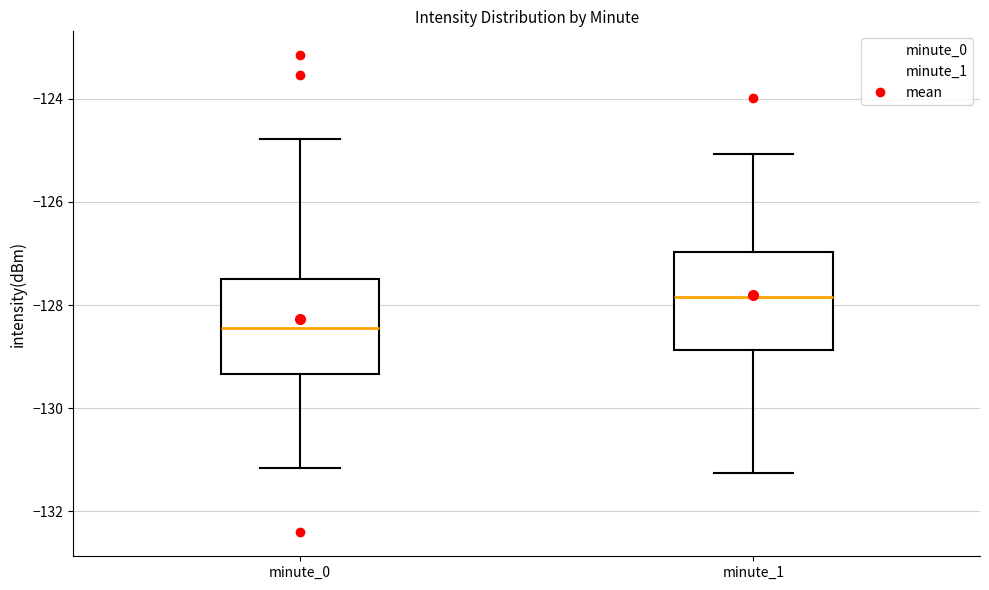

Where is the upper edge of the box for minute_1 on the y-axis? The values are not printed on the chart, so give them approximately, as read against the axis.

-127.0